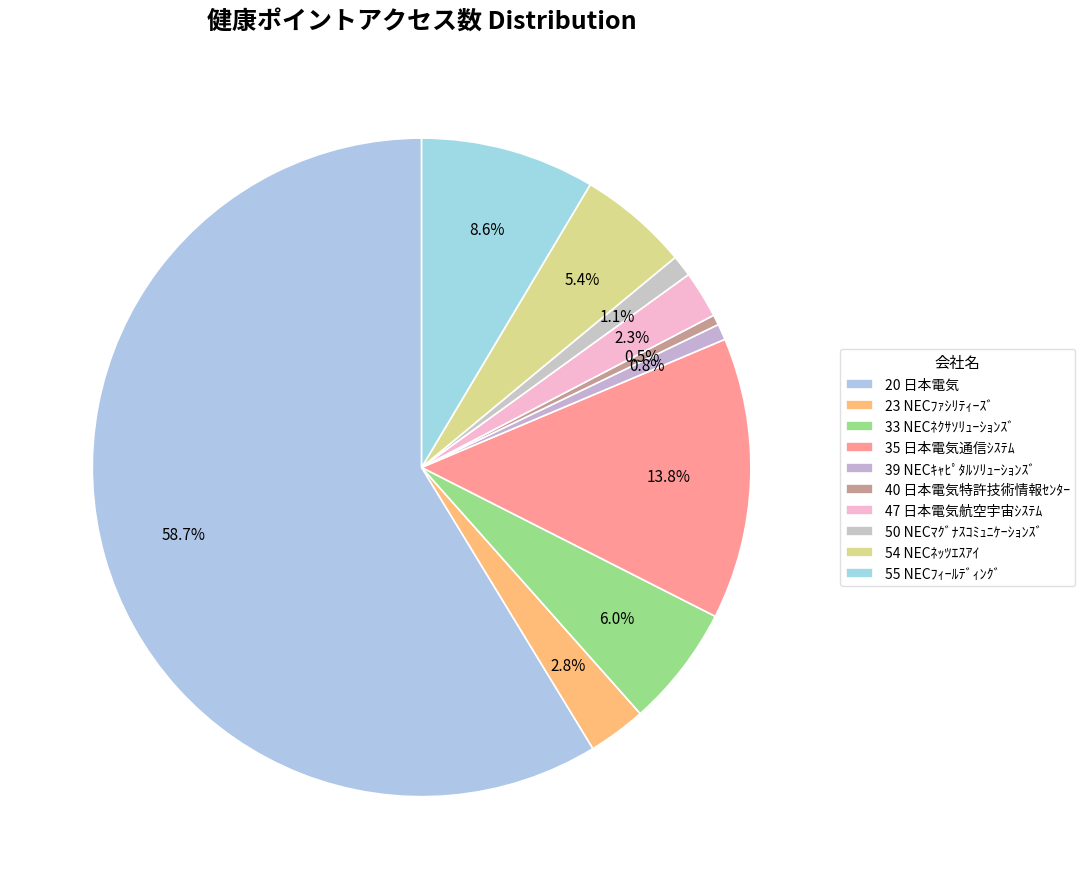

How many slices are in this pie chart?

10